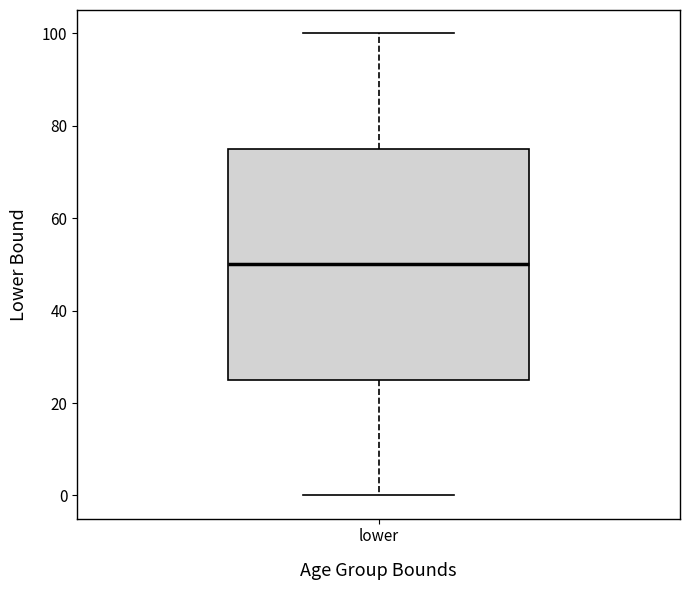

Read this box plot against the y-axis: the position of the median line, the range covered by the box, and the ends of both whiskers. The values are not printed on the chart, so give them approximately, as read against the axis.

median 50, box 26 to 76, whiskers 0 to 100